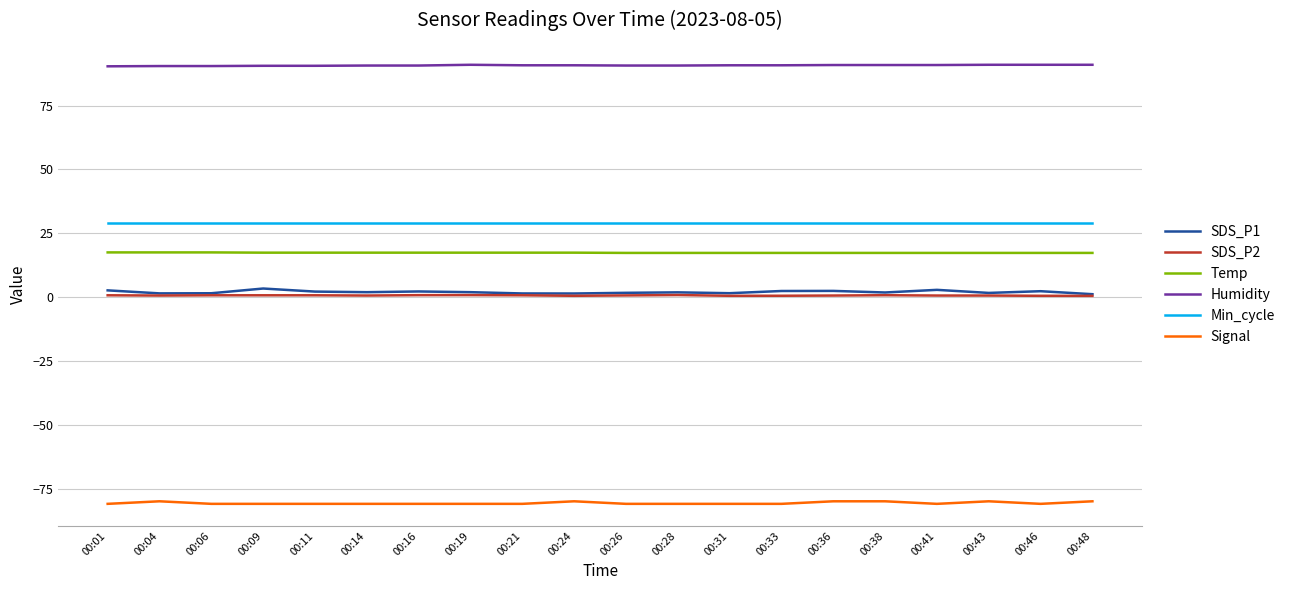

True or false: Min_cycle and SDS_P2 intersect in this chart.

False